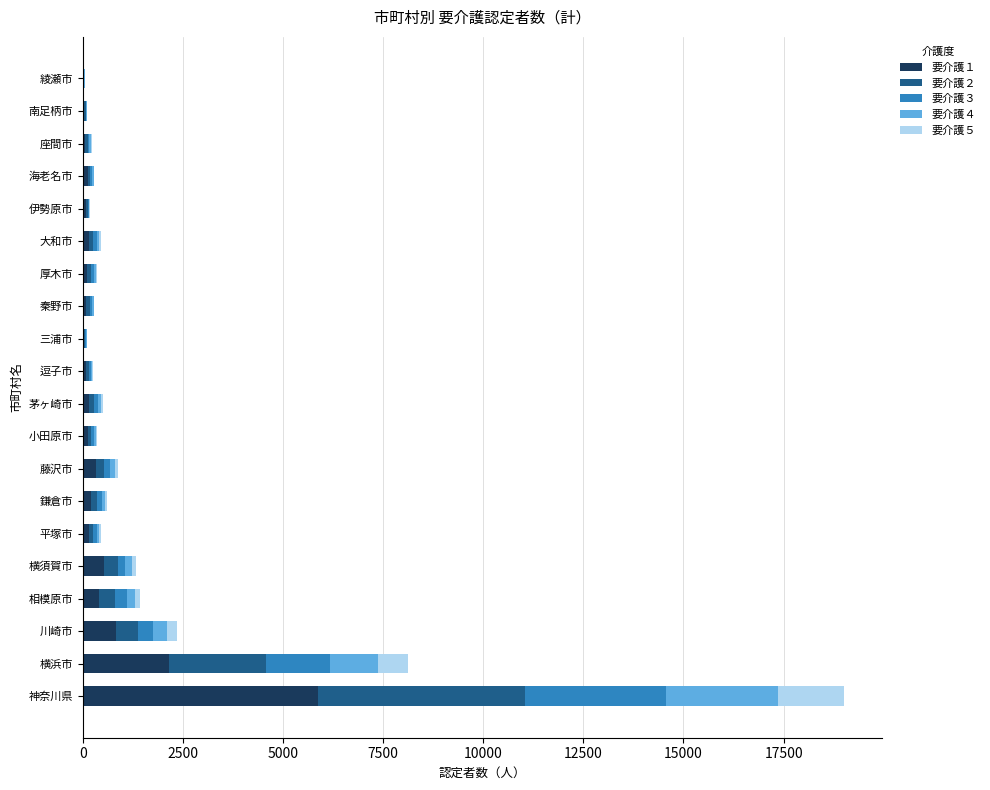

Where is 要介護１ nearest to the value 2955?

横浜市